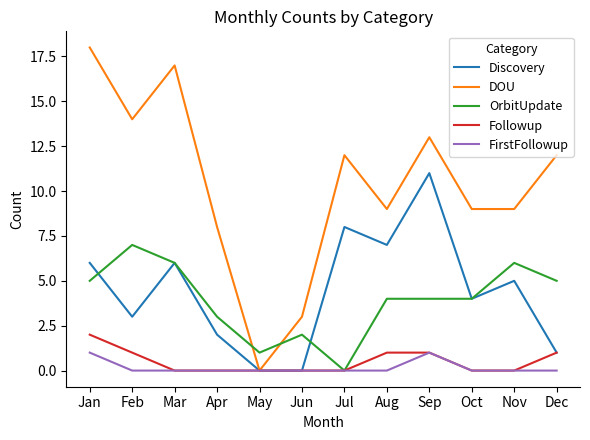

What is the sum of the Discovery values at Feb and Mar?

9